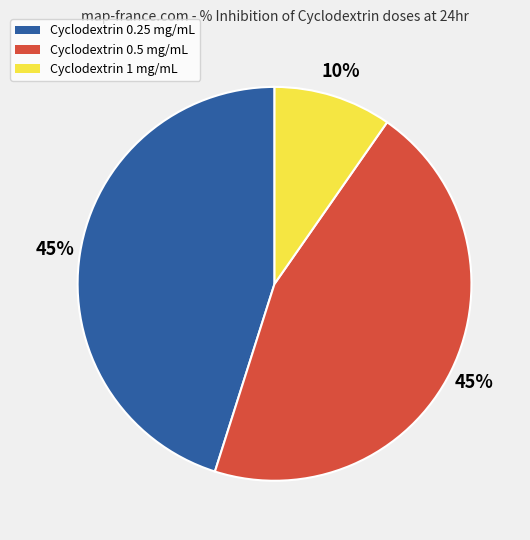

To the nearest percent, what is the average slice percentage?

33%